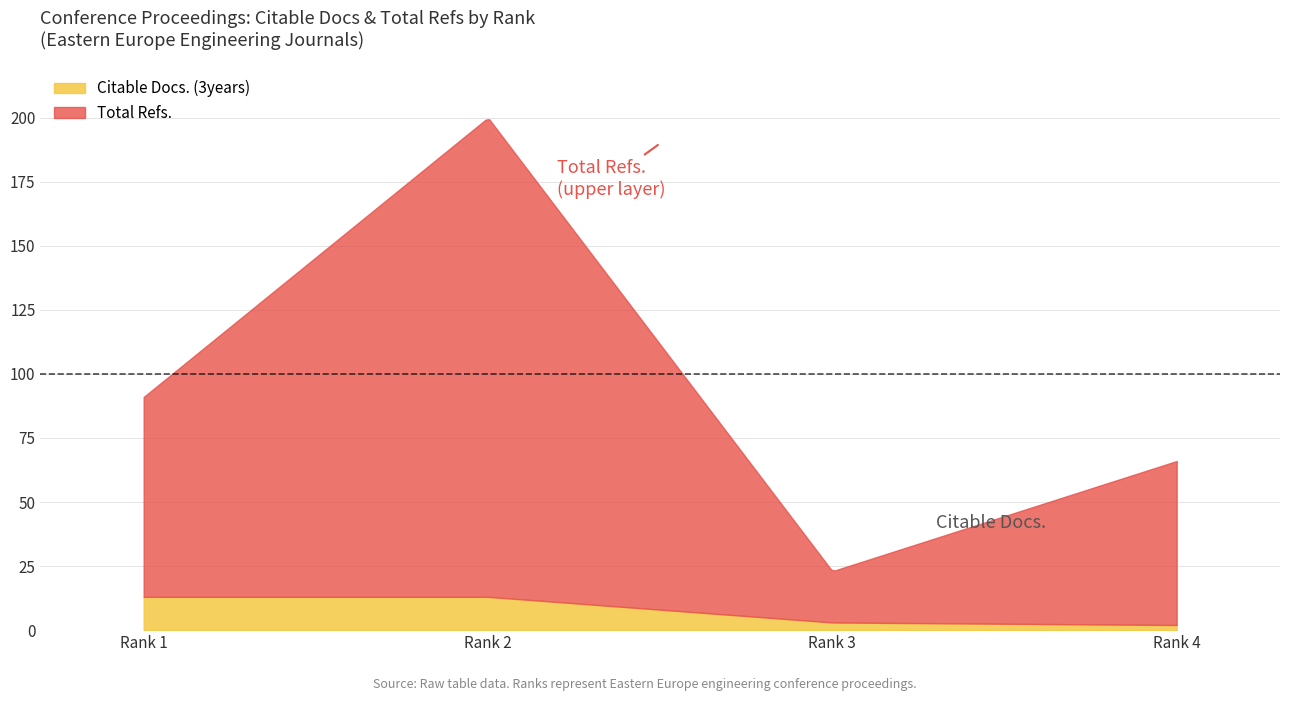

What is the maximum value for Total Refs.?

187